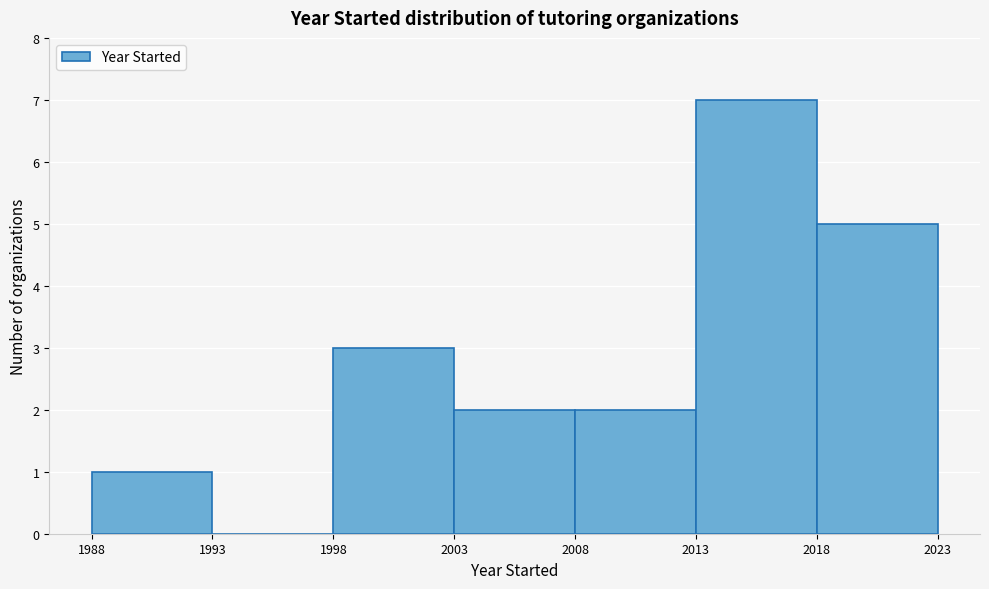

Reading left to right, transcribe this chart: for each bar, give the range it covers on the x-axis and its height. The values are not printed on the chart, so give them approximately, as read against the axis.

1988 to 1993: 1
1993 to 1998: 0
1998 to 2003: 3
2003 to 2008: 2
2008 to 2013: 2
2013 to 2018: 7
2018 to 2023: 5